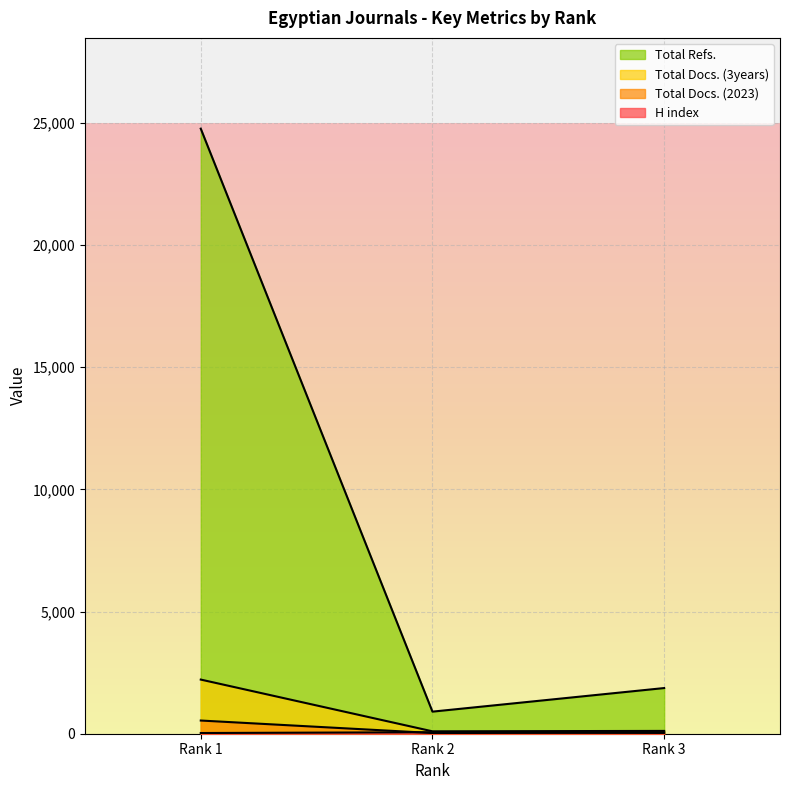

Rank the series by their maximum value, from lowest to highest.

H index, Total Docs. (2023), Total Docs. (3years), Total Refs.